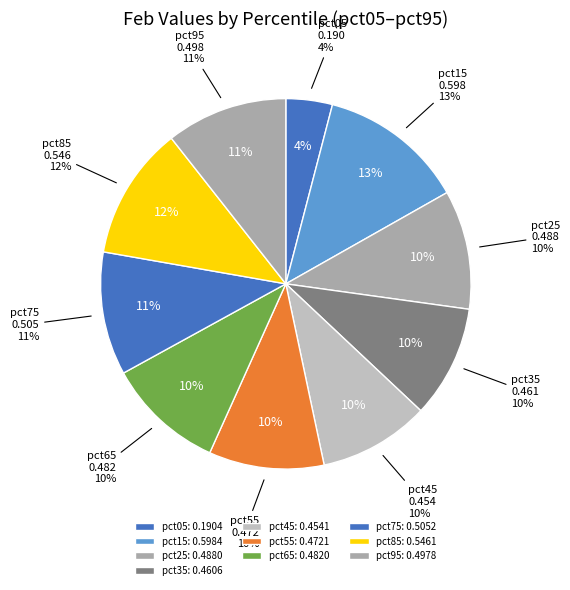

Combined, do pct85 and pct75 account for over 50%?

No